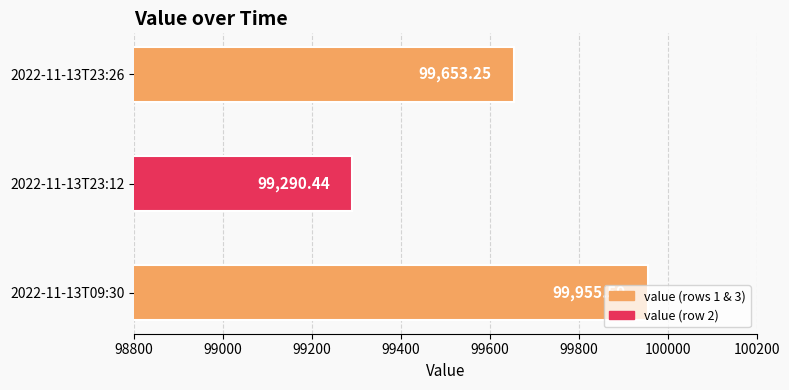

Approximately how many times larger is the value at 2022-11-13T09:30 compared to 2022-11-13T23:26?

1.0